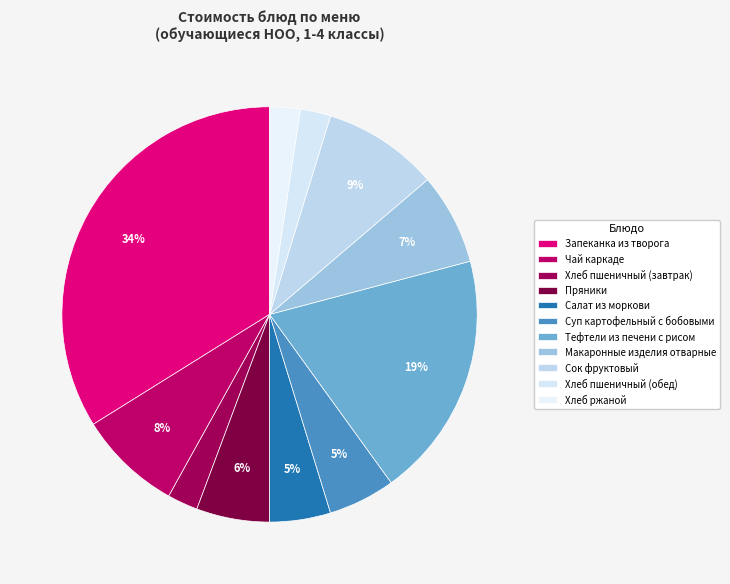

Does Запеканка из творога represent more than half of the total?

No